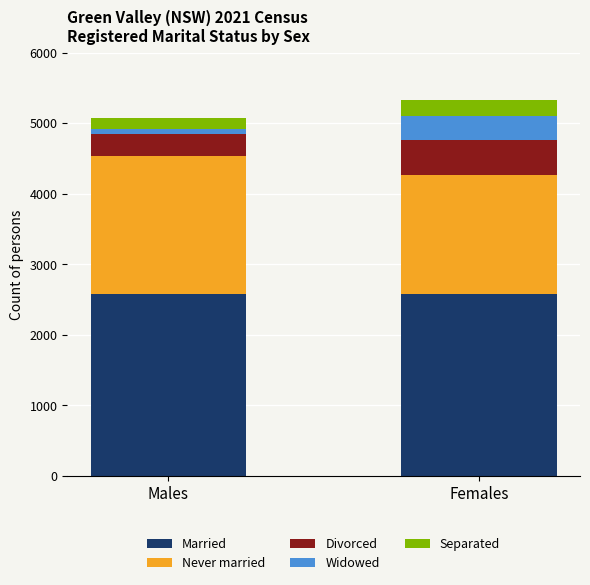

What is the average value of the Married series?

2580